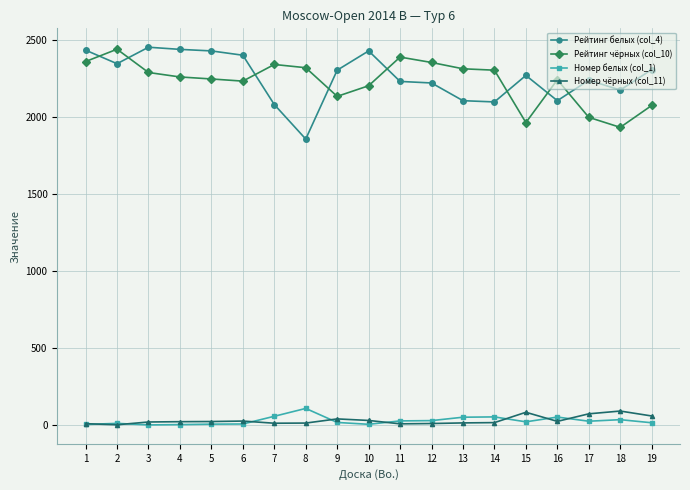

What are all the series names shown in the legend?

Рейтинг белых (col_4), Рейтинг чёрных (col_10), Номер белых (col_1), Номер чёрных (col_11)